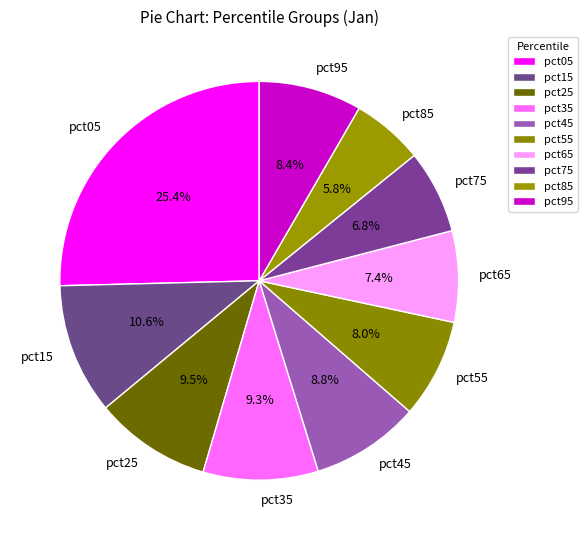

How many slices are in this pie chart?

10